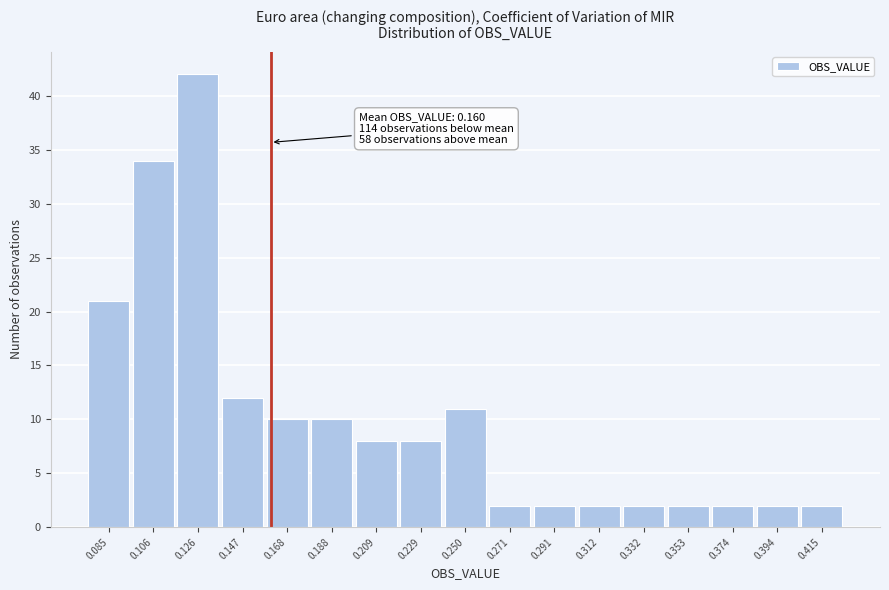

Over which range of the x-axis is the bar tallest?

0.115 to 0.135